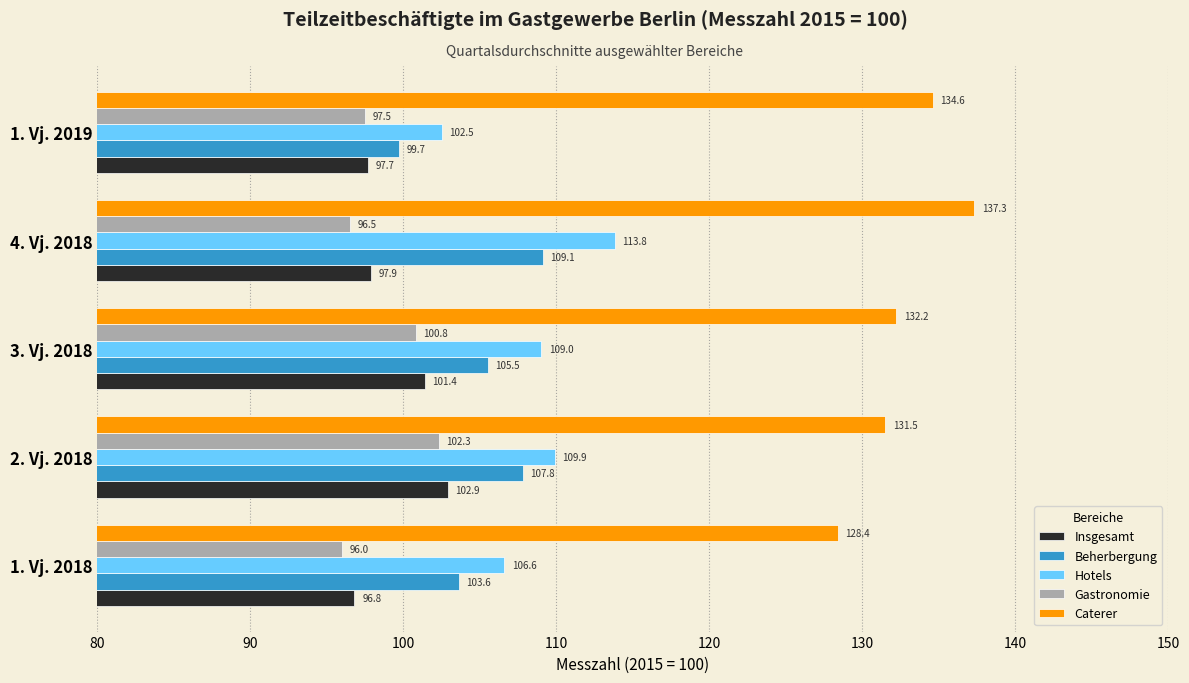

What is the difference between the highest and lowest values at 1. Vj. 2018?

32.4